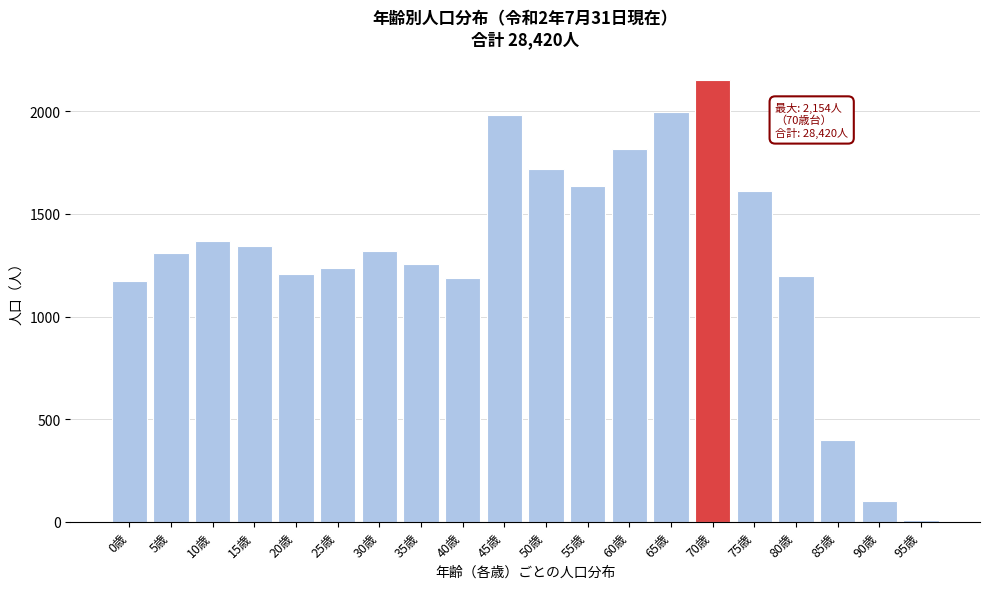

True or false: the data shows 1997 at 65歳.

True